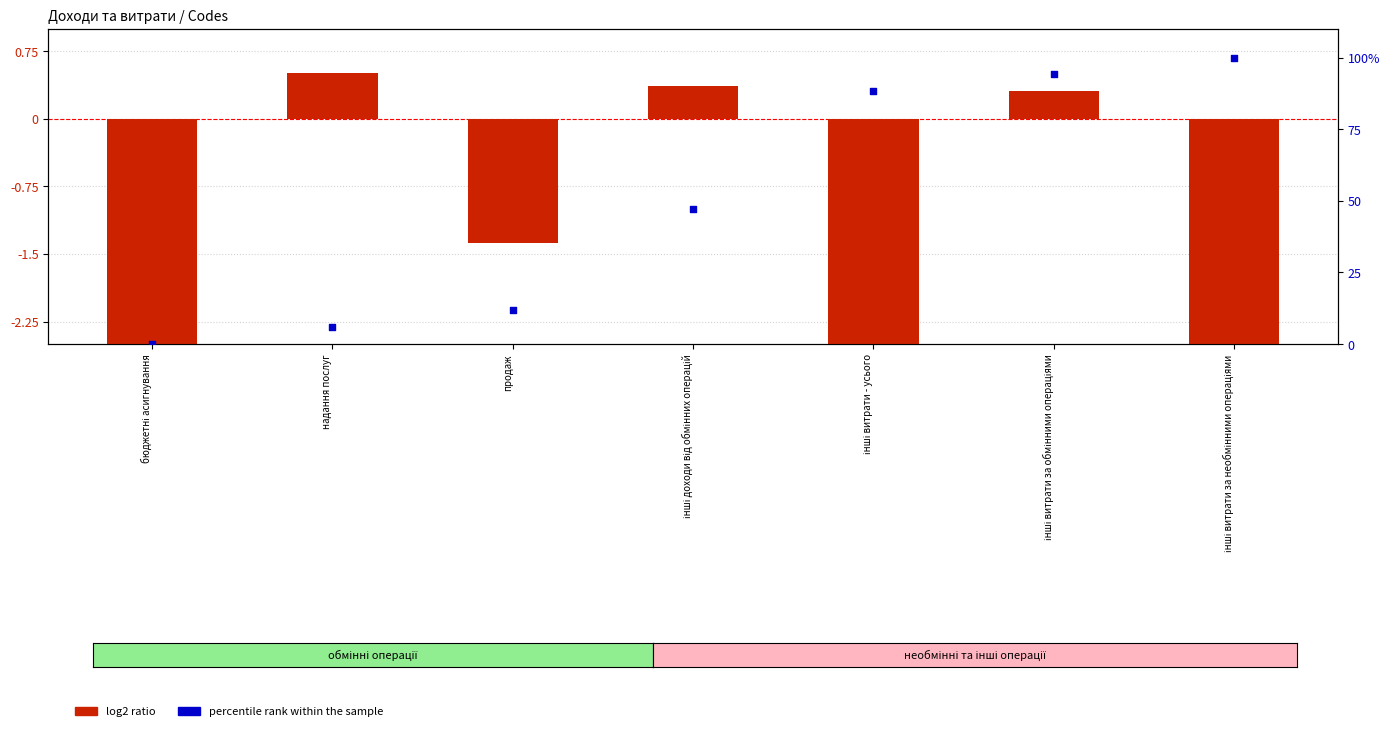

What are all the series names shown in the legend?

log2 ratio, percentile rank within the sample